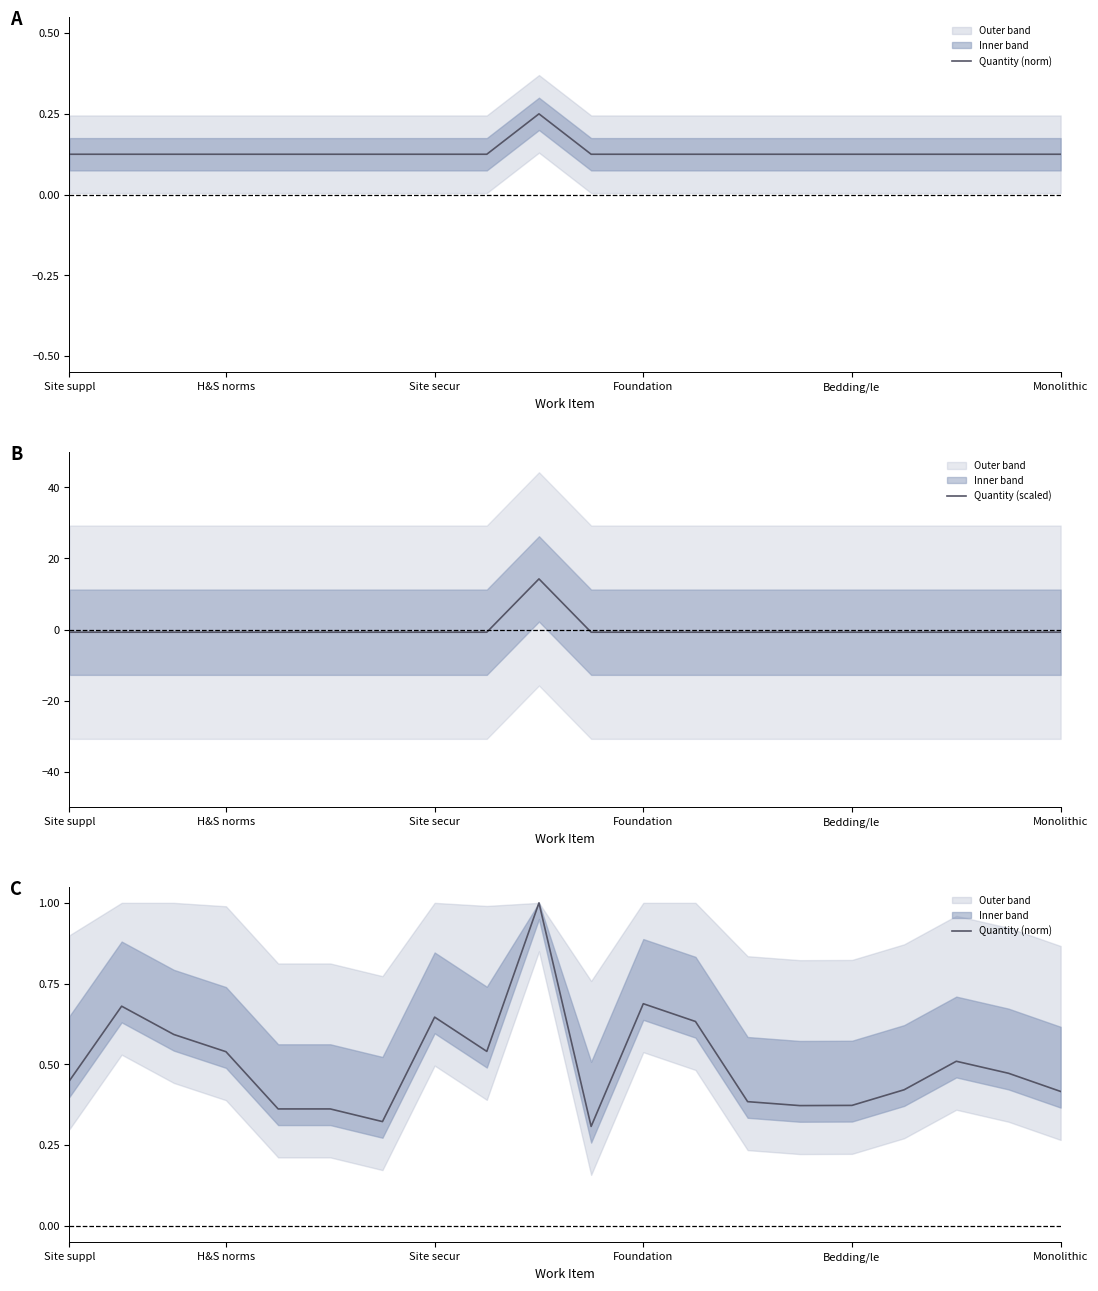

At which category is the sum across all series the highest?

9